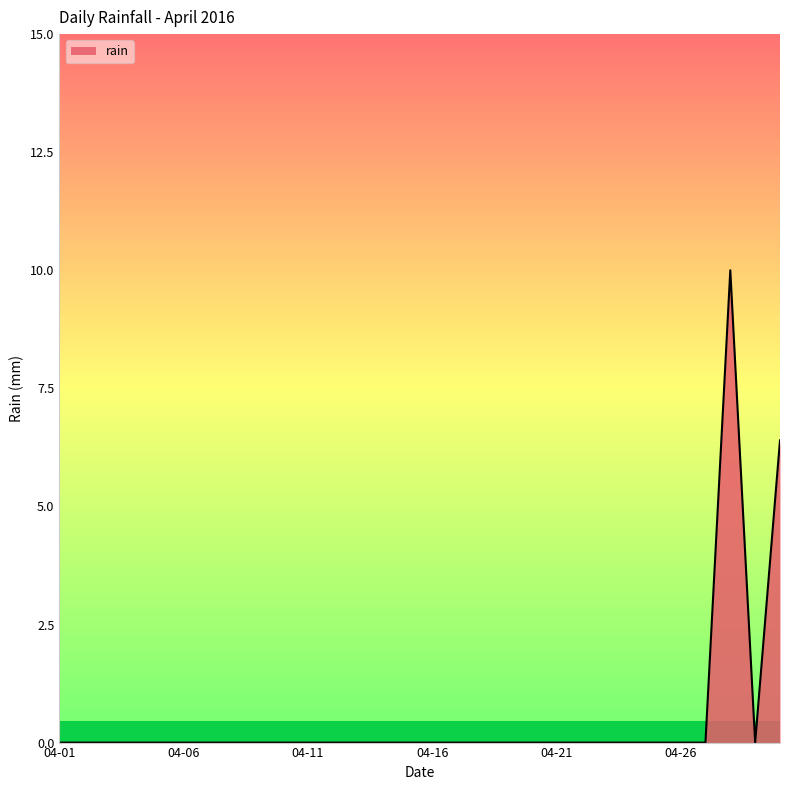

What is the greatest value displayed?

10.0